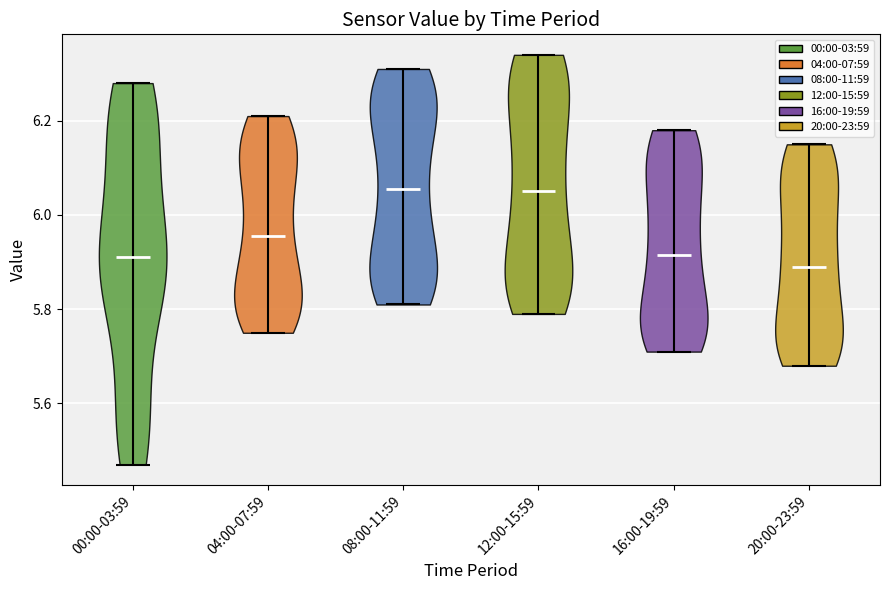

Which violin has the lowest median line?

20:00-23:59